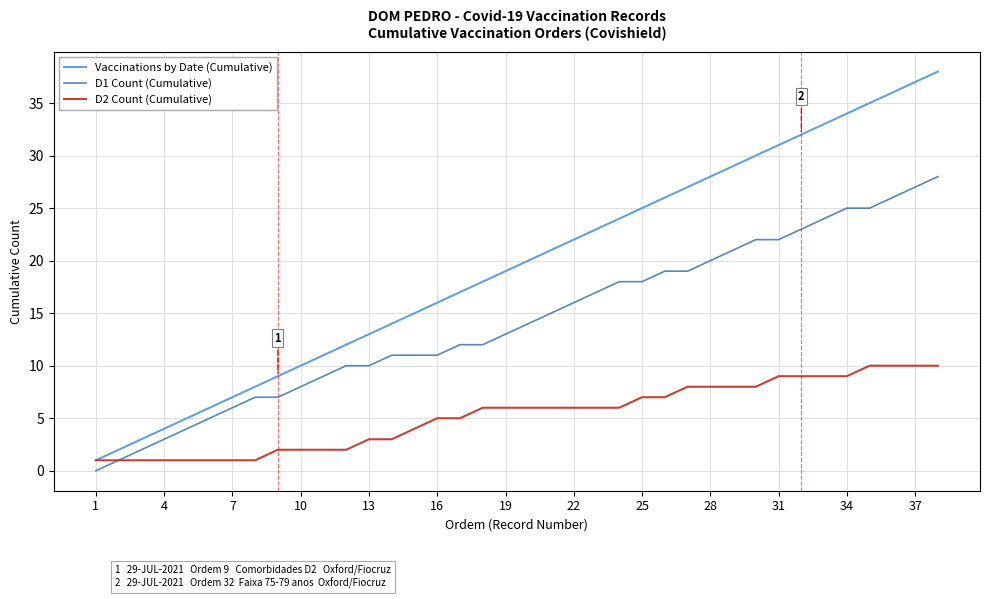

Rank the series by their maximum value, from highest to lowest.

Vaccinations by Date (Cumulative), D1 Count (Cumulative), D2 Count (Cumulative)